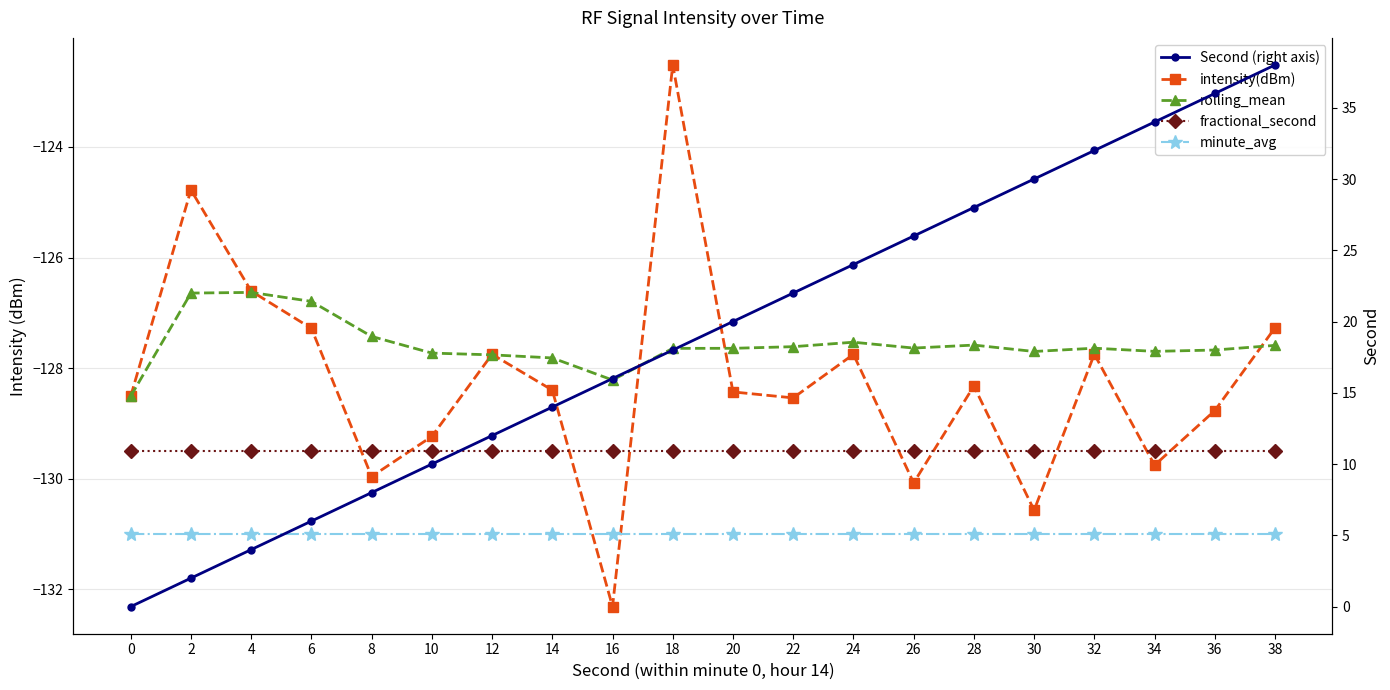

True or false: rolling_mean and Second (right axis) intersect in this chart.

False